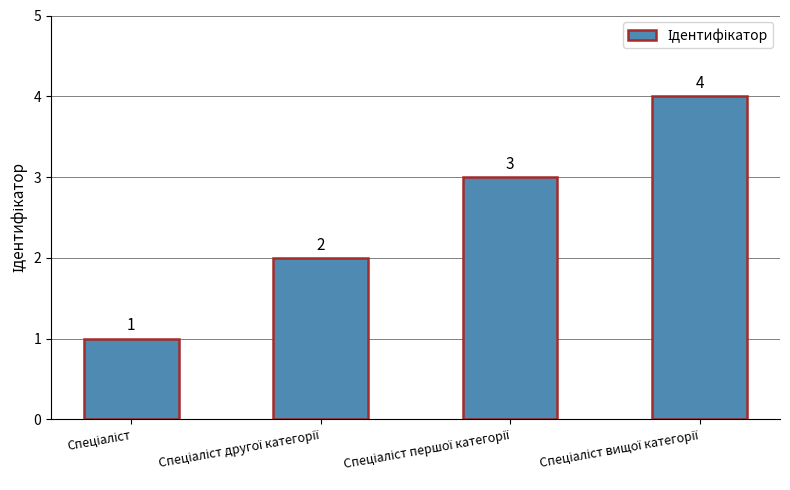

What is the difference between the second highest and second lowest values?

1